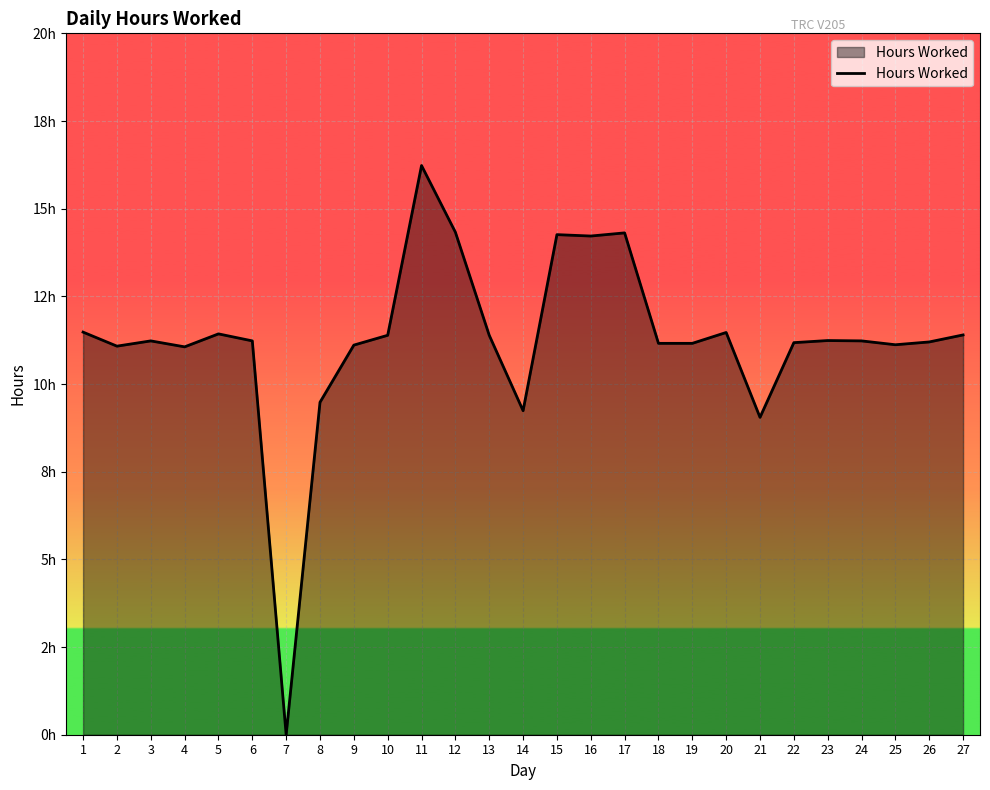

True or false: there are more than 0 points higher than both neighbors.

True